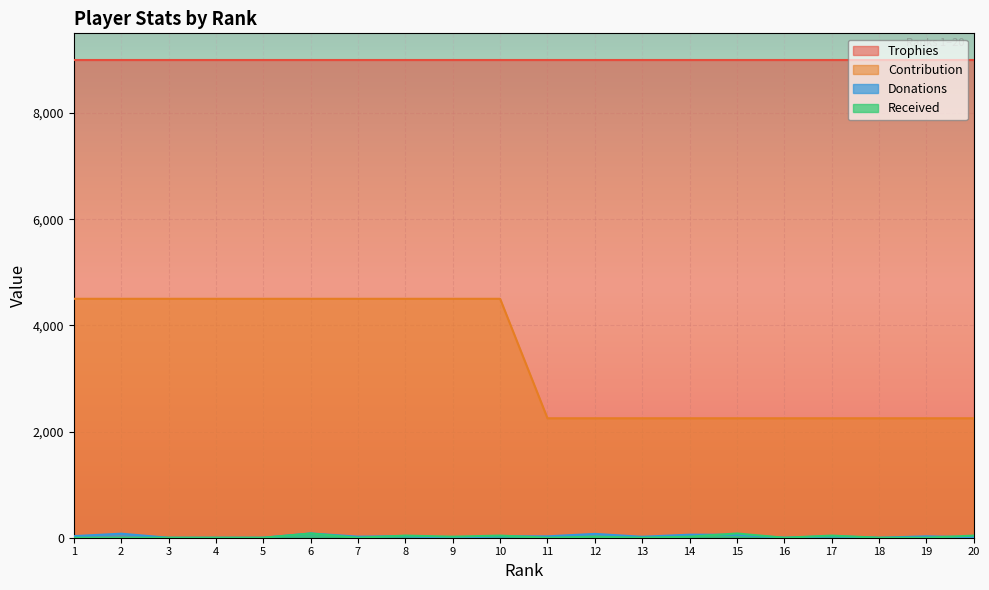

Which series has the largest total across all categories?

Trophies